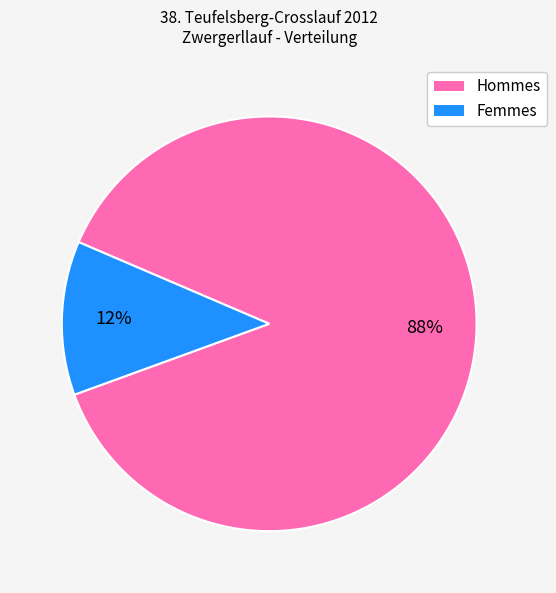

How many segments does this pie chart have?

2